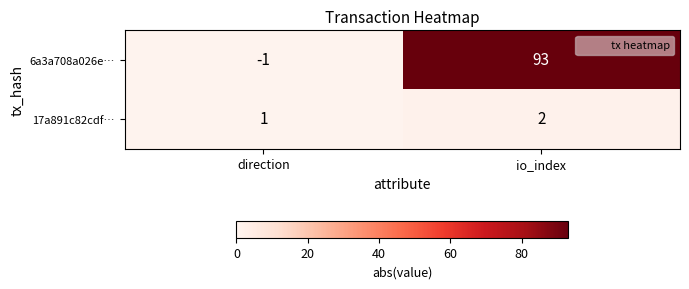

List the series in order of their overall mean, highest first.

6a3a708a026e…, 17a891c82cdf…